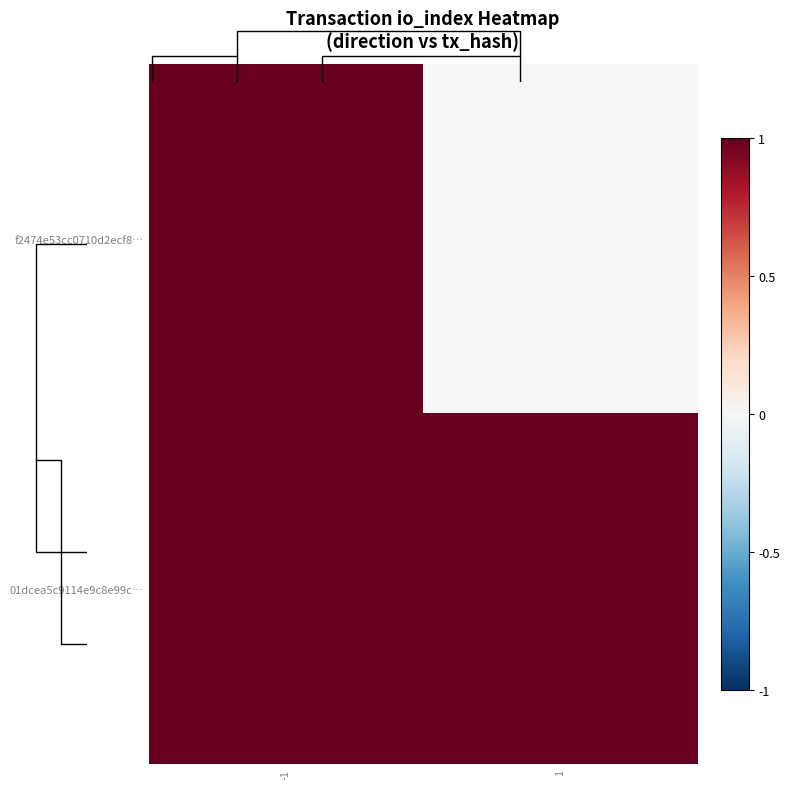

Rank the series by their average value, from highest to lowest.

01dcea5c9114e9c8e99c…, f2474e53cc0710d2ecf8…